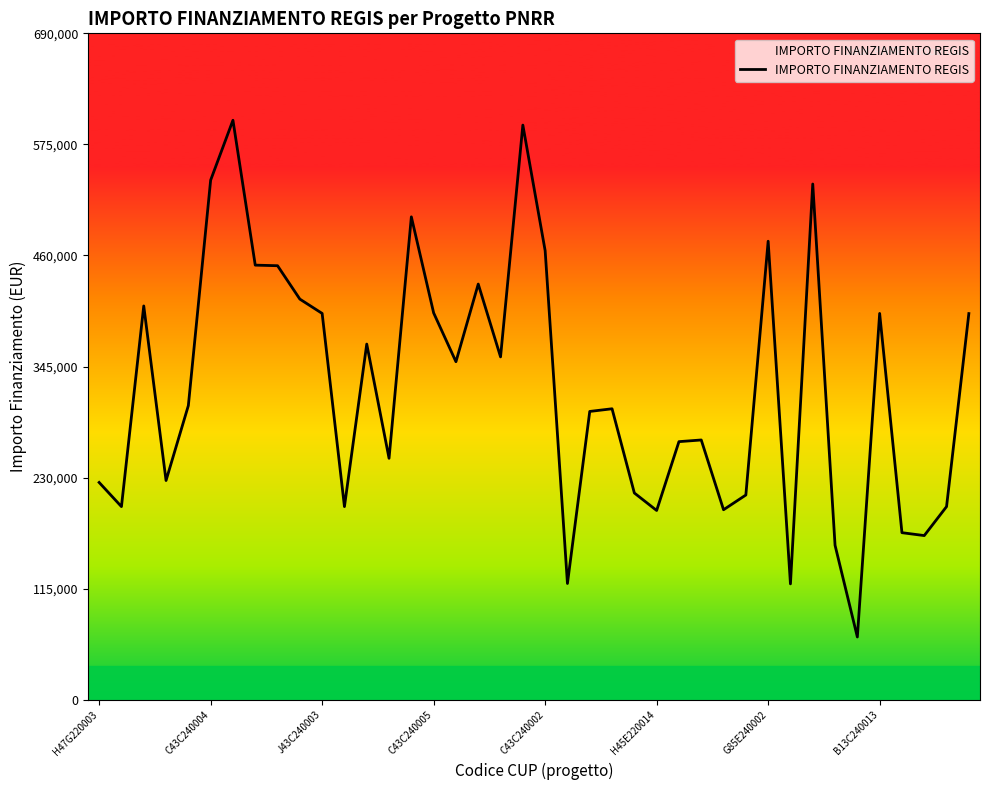

What is the maximum value shown in the chart?

600000.0